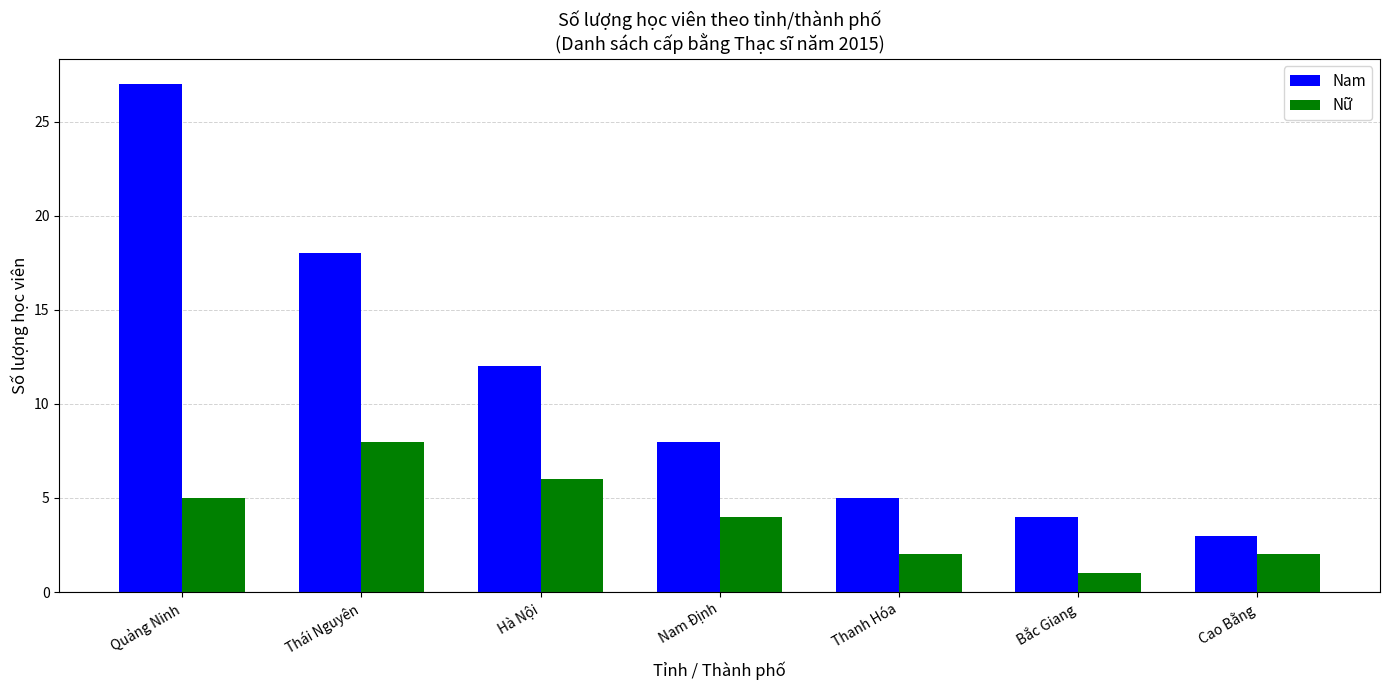

What is the label of the 6th bar from the left?

Bắc Giang